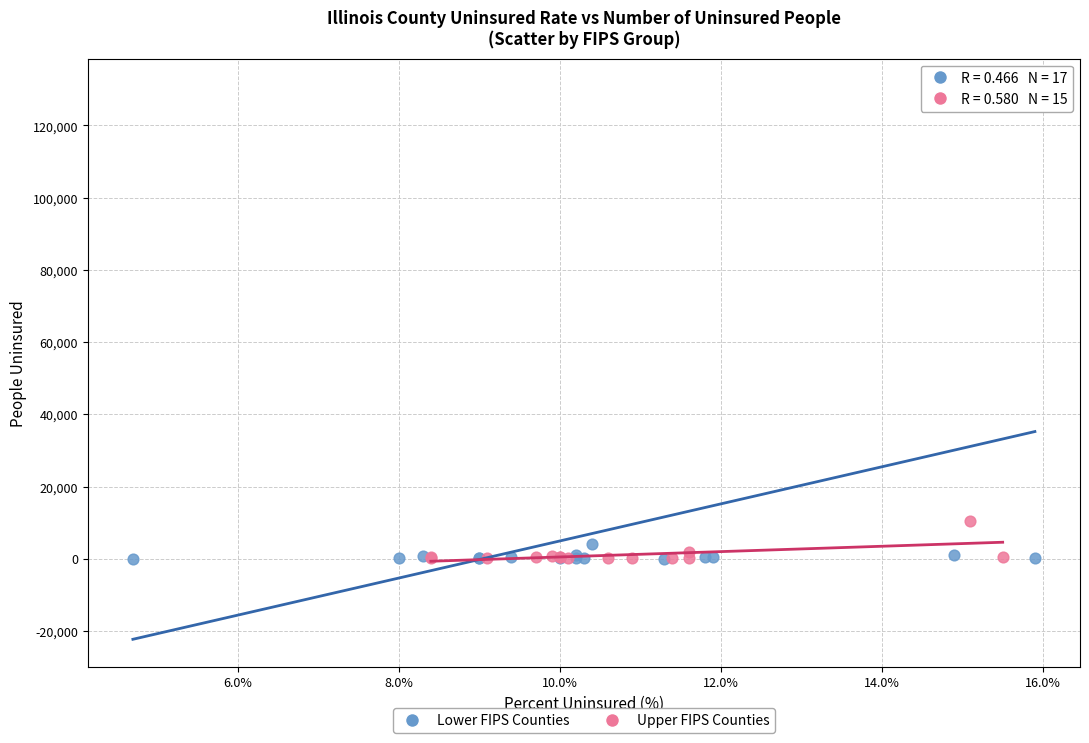

Which series reaches the maximum Y coordinate?

Lower FIPS Counties